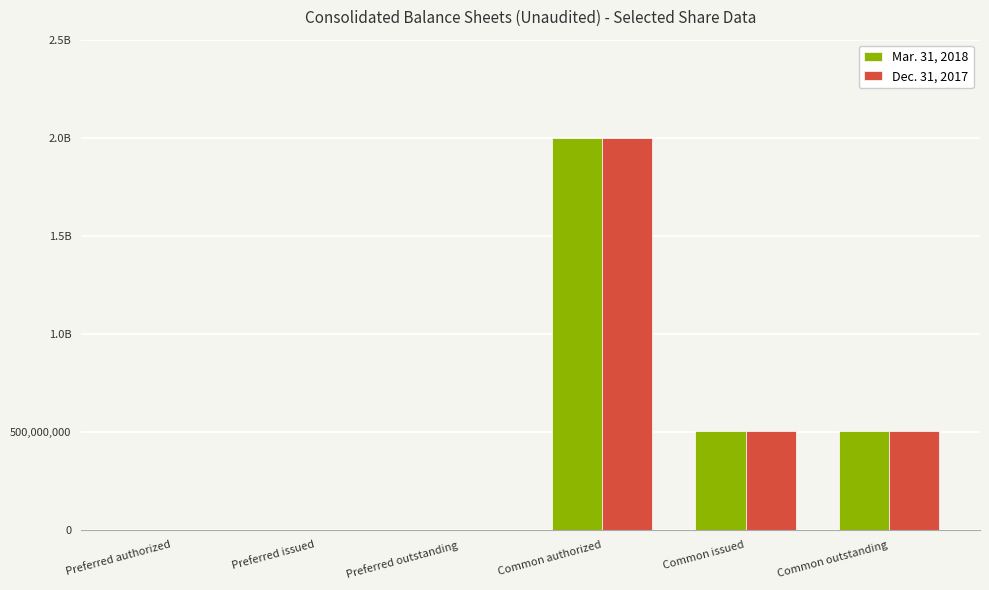

What are all the series names shown in the legend?

Mar. 31, 2018, Dec. 31, 2017